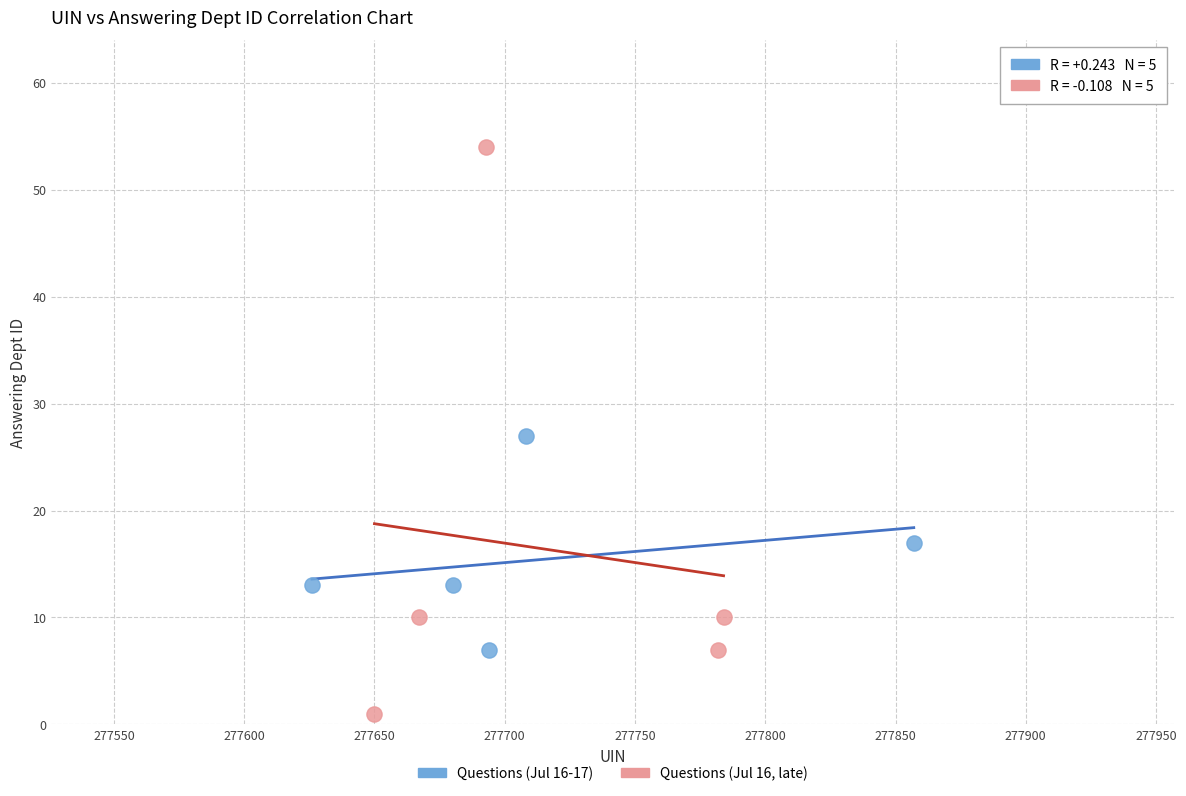

Which series contains the highest Y value?

Questions (Jul 16, late)